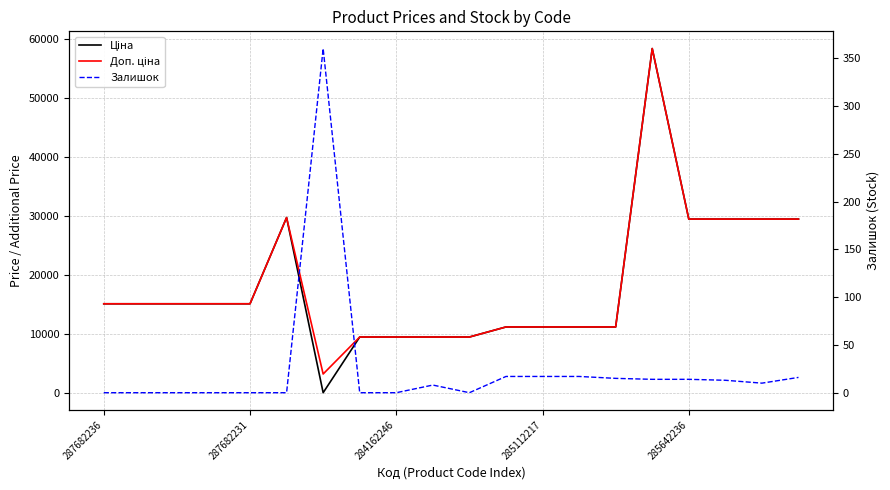

Where is the first local minimum for Залишок?

10